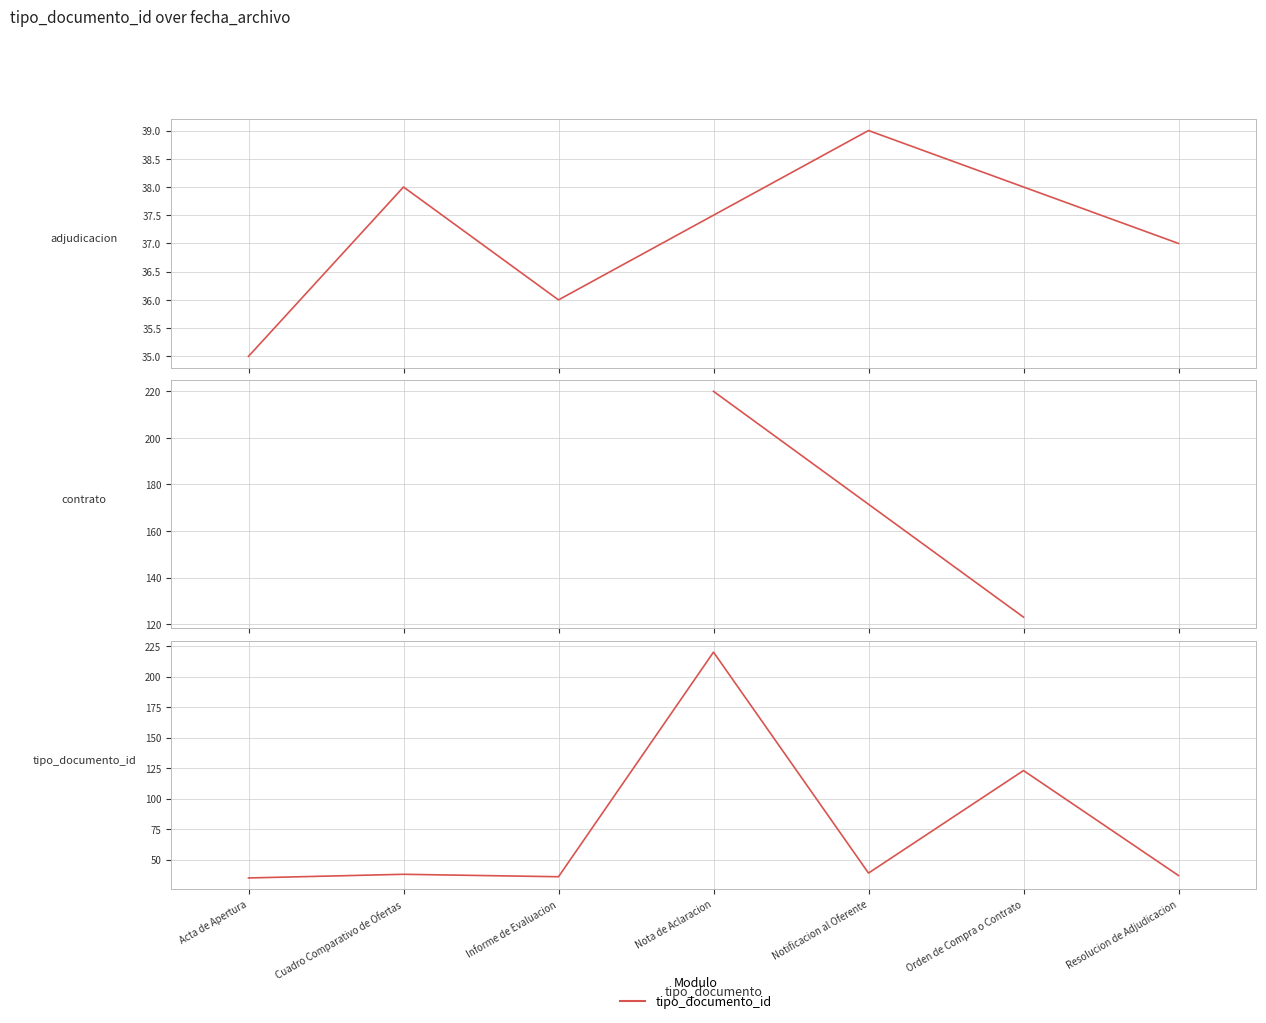

True or false: the data has more than 0 interior local peaks.

True